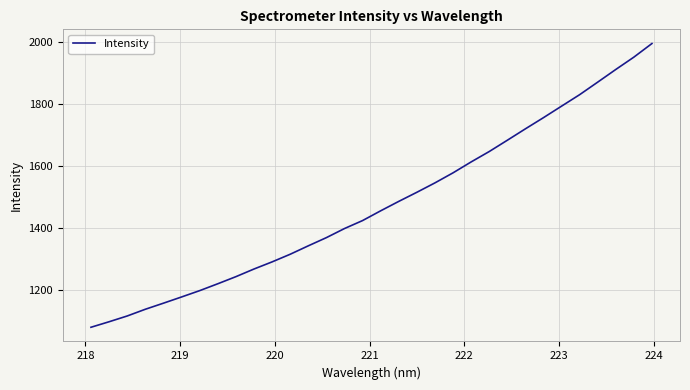

What is the minimum value shown in the chart?

1081.0